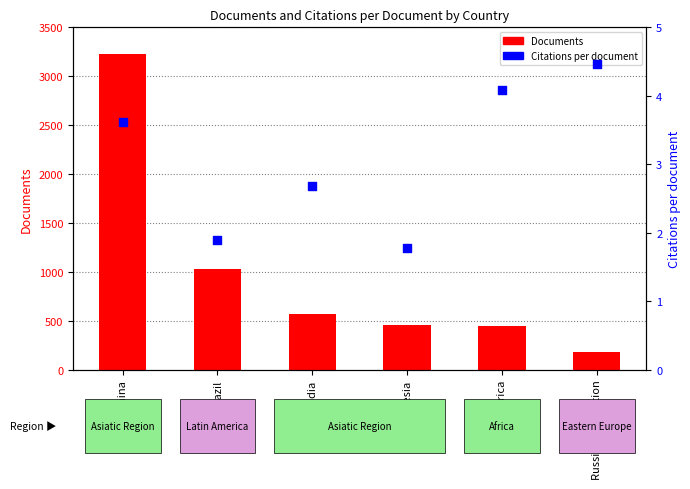

Which series reaches the maximum Y coordinate?

Documents